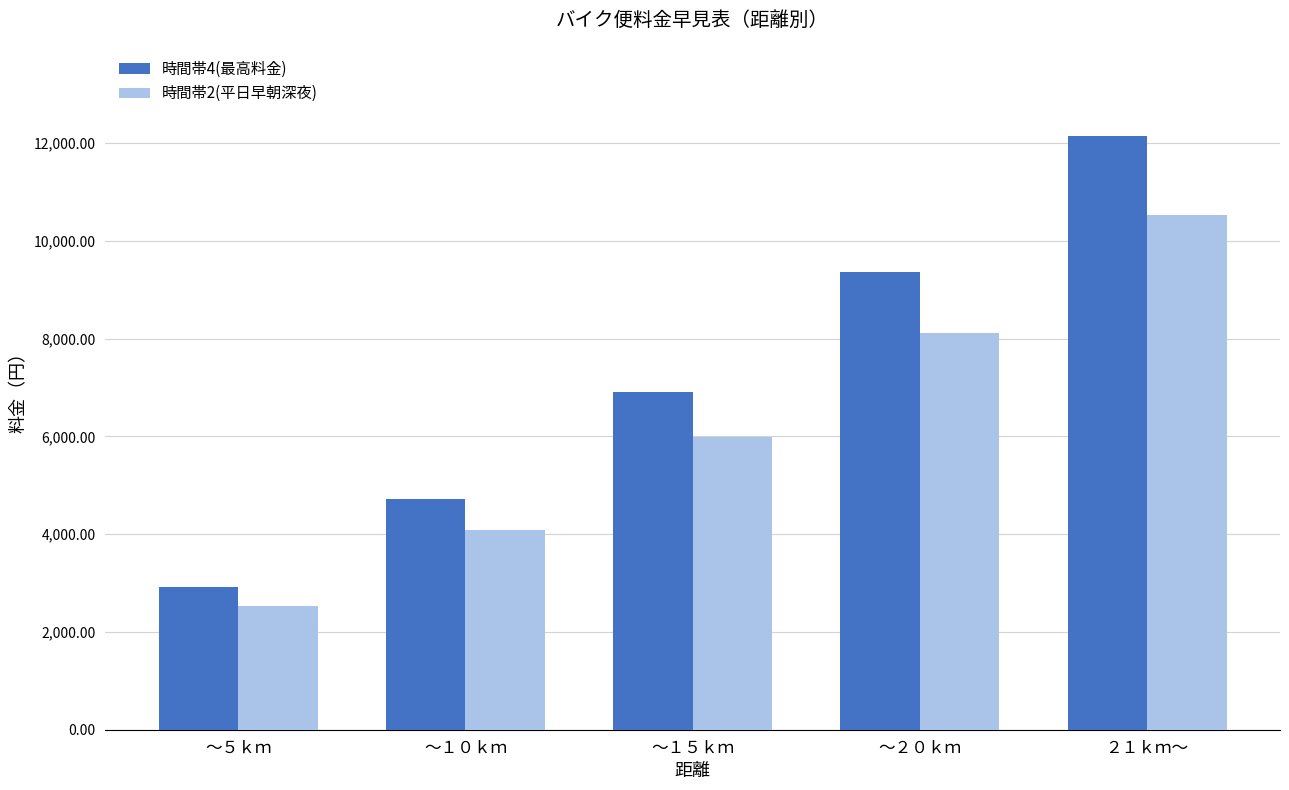

What is the difference between the 時間帯4(最高料金) values at ～２０ｋｍ and ～１０ｋｍ?

4650